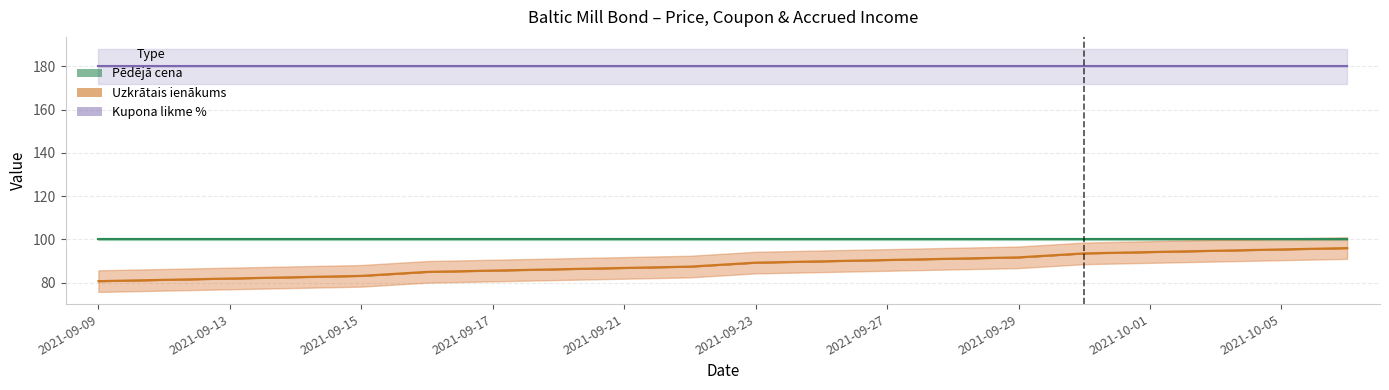

True or false: Uzkrātais ienākums and Kupona likme % cross at least once.

False